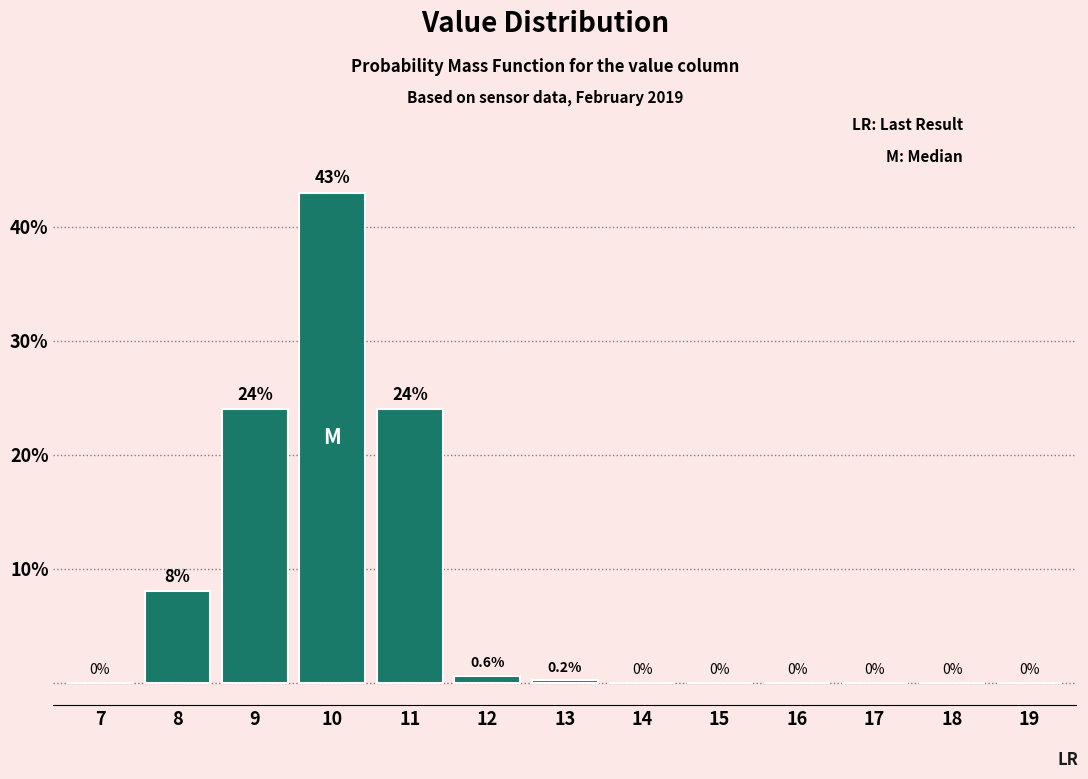

What is the greatest value displayed?

43.0